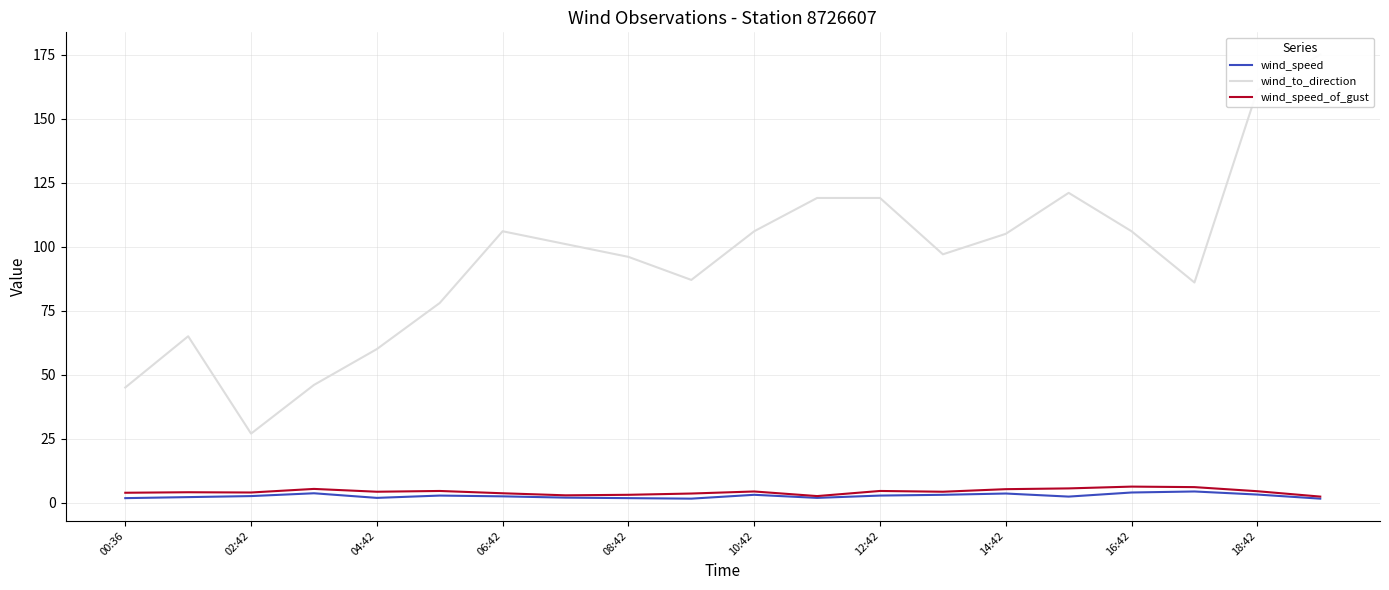

What is the greatest value displayed?

175.0